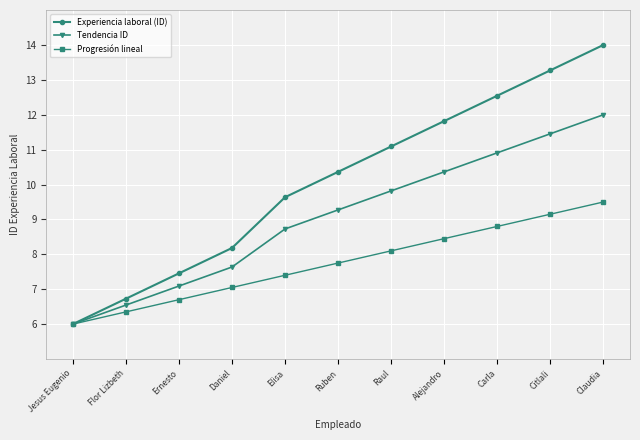

Rank the series at Citlali from highest to lowest value.

Experiencia laboral (ID), Tendencia ID, Progresión lineal